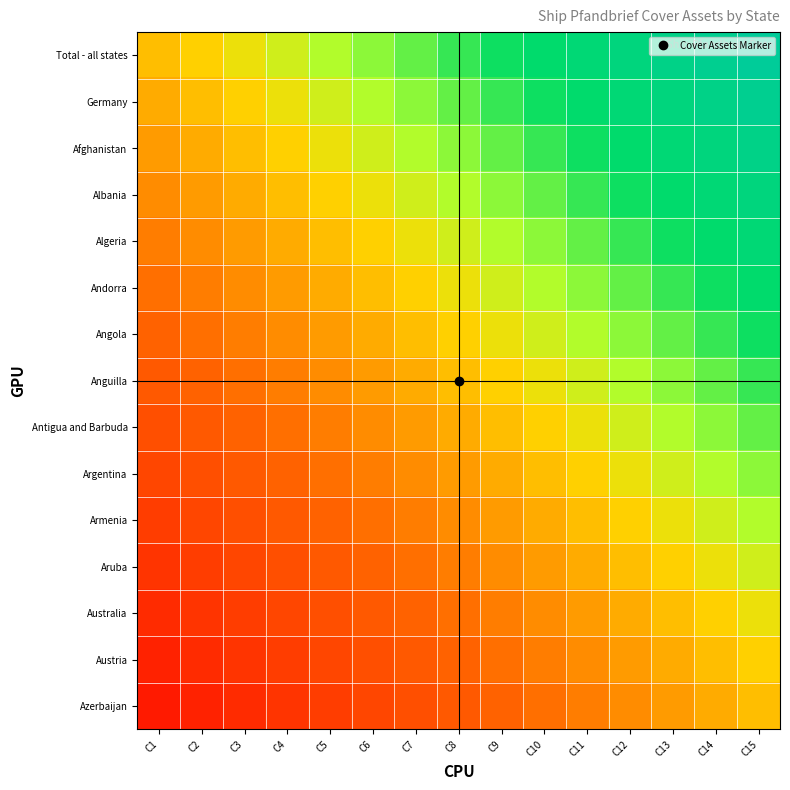

What is the total value across all series at C10?

2.1